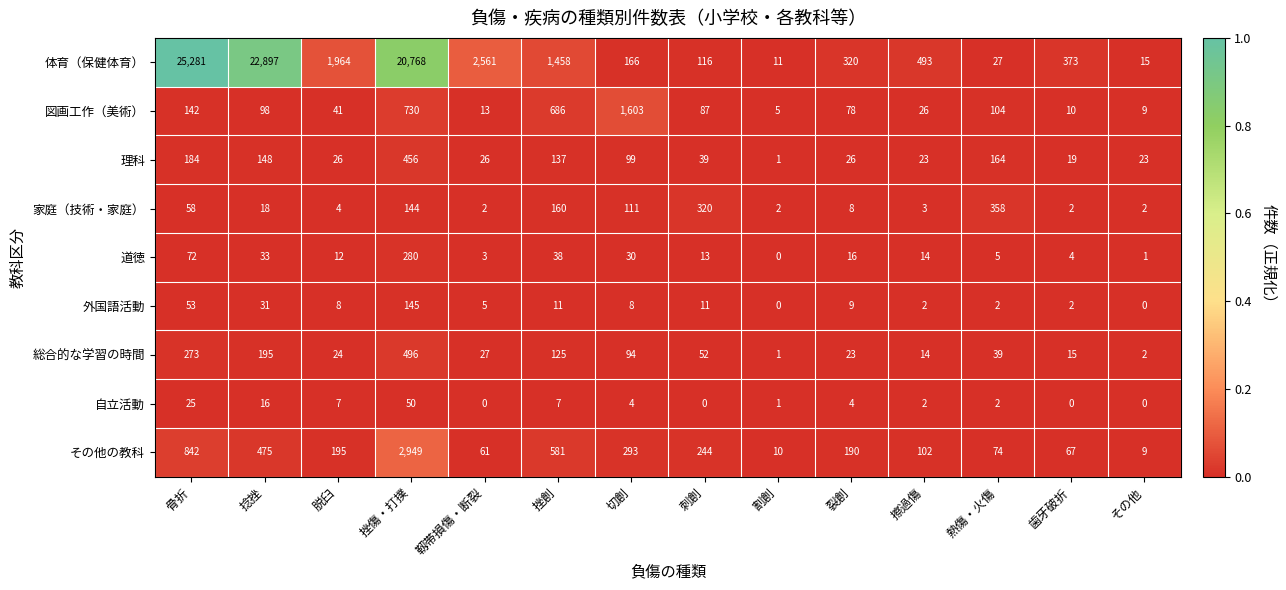

Where does the その他の教科 series first go above 195?

骨折